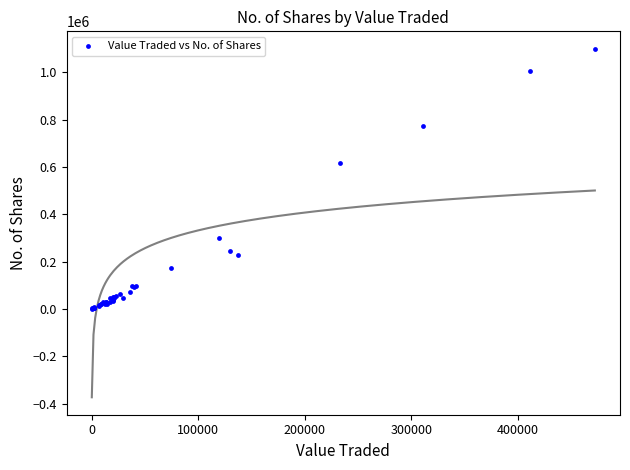

What Y value in the scatter plot is closest to 550141?

618807